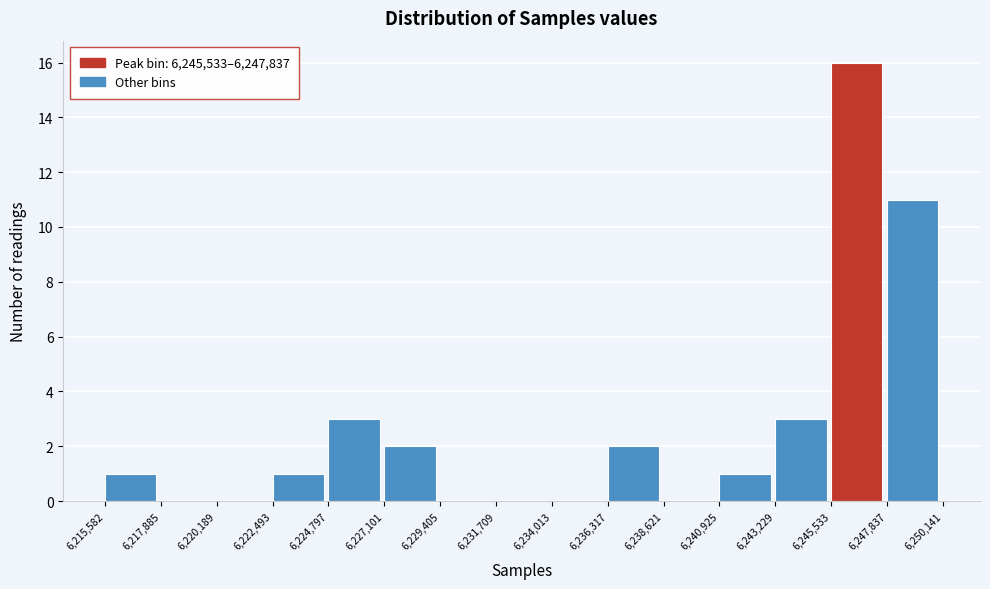

Over which range of the x-axis is the bar tallest?

6,245,533 to 6,247,837